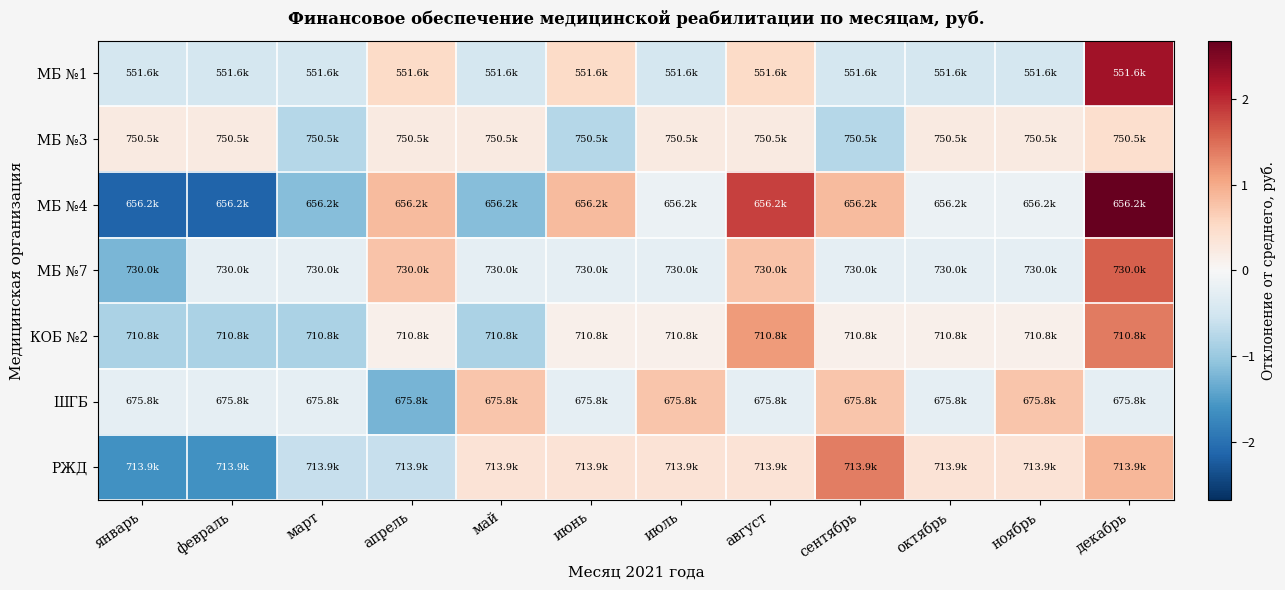

Rank the series by their maximum value, from highest to lowest.

МБ №4, МБ №1, МБ №7, КОБ №2, РЖД, ШГБ, МБ №3